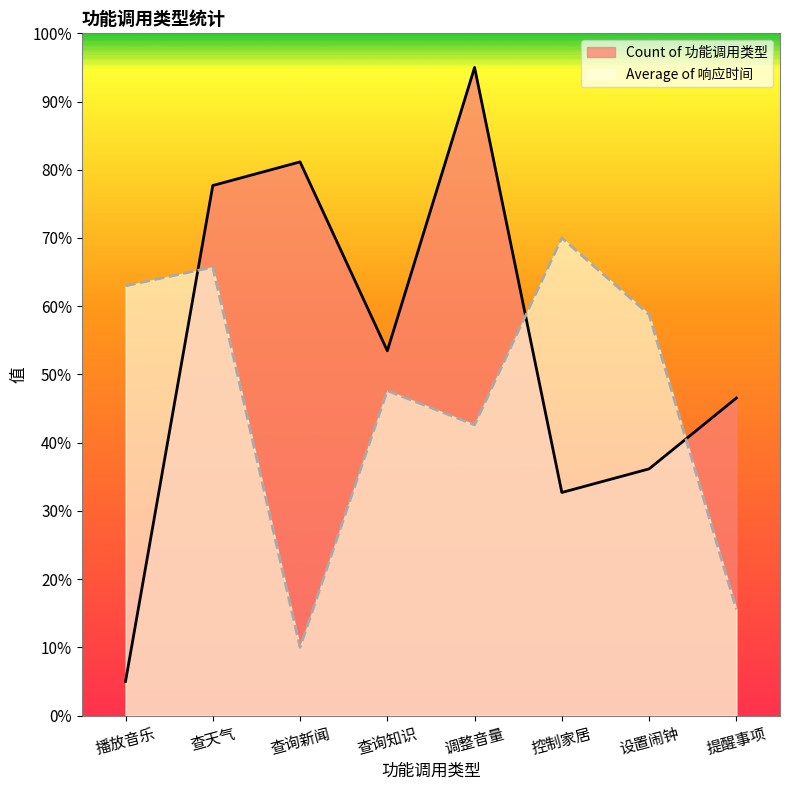

What is the sum of the Count of 功能调用类型 values at 提醒事项 and 播放音乐?

51.5